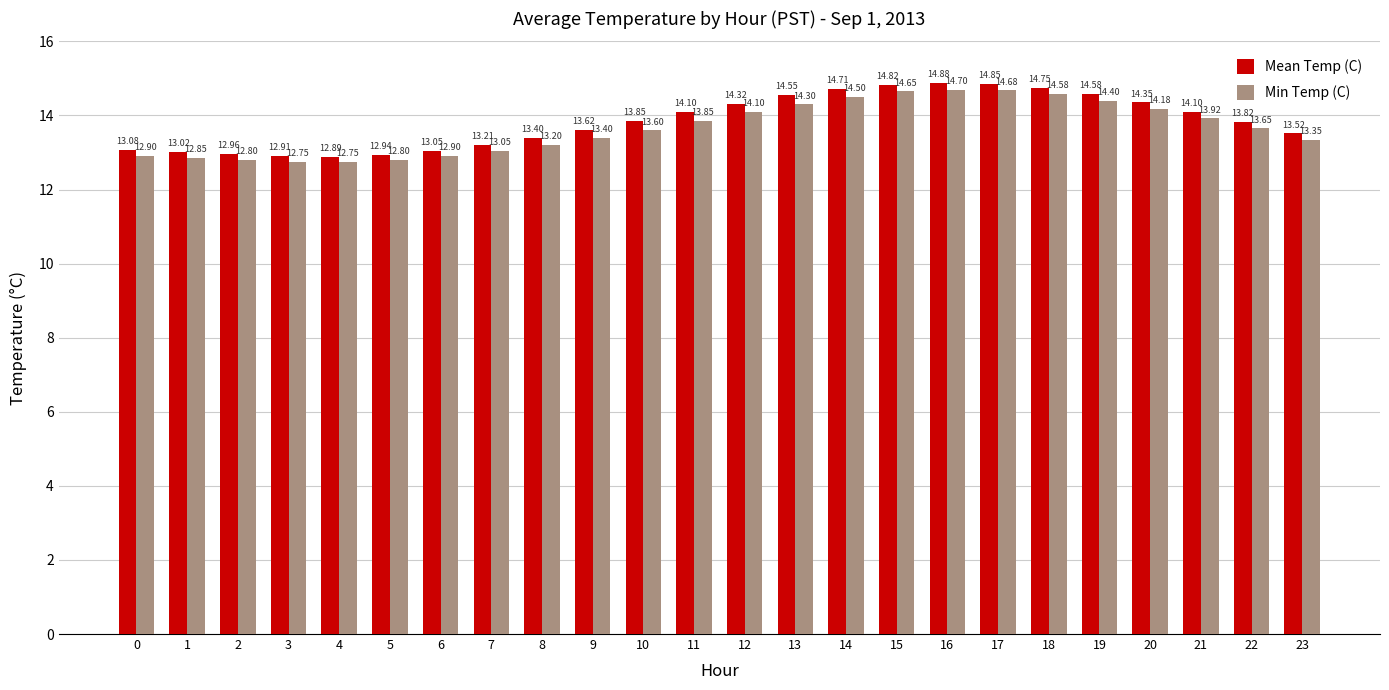

What are all the series names shown in the legend?

Mean Temp (C), Min Temp (C)